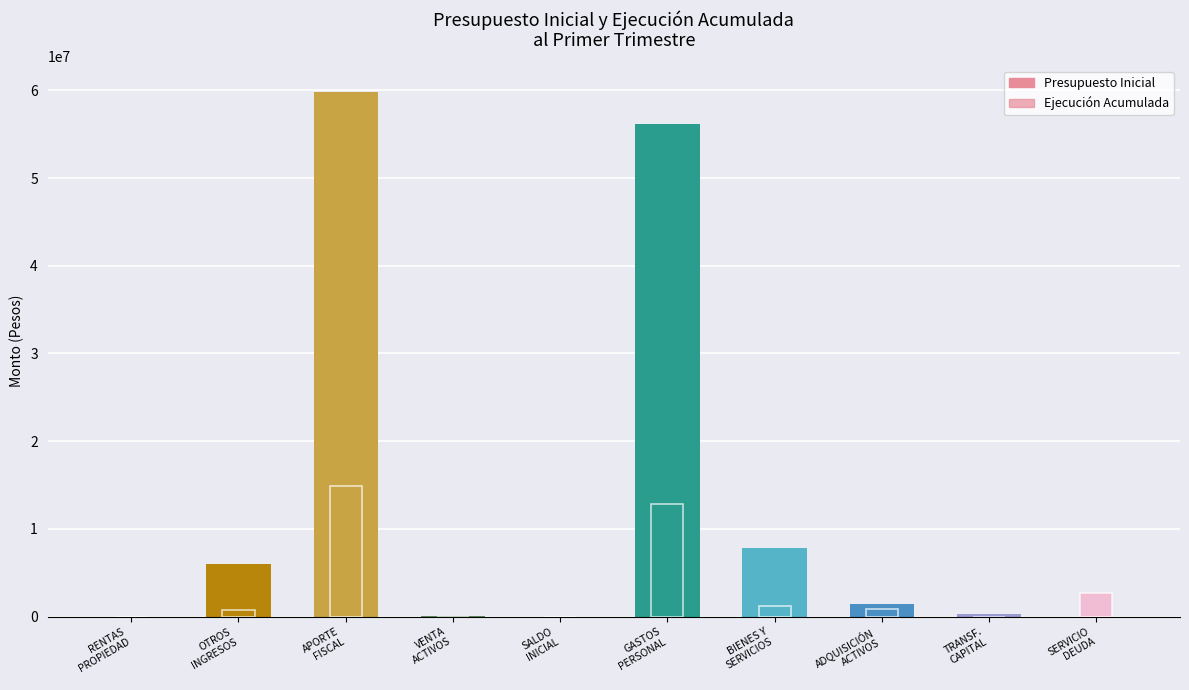

At which label is Ejecución Acumulada closest to 7438592?

SERVICIO
DEUDA